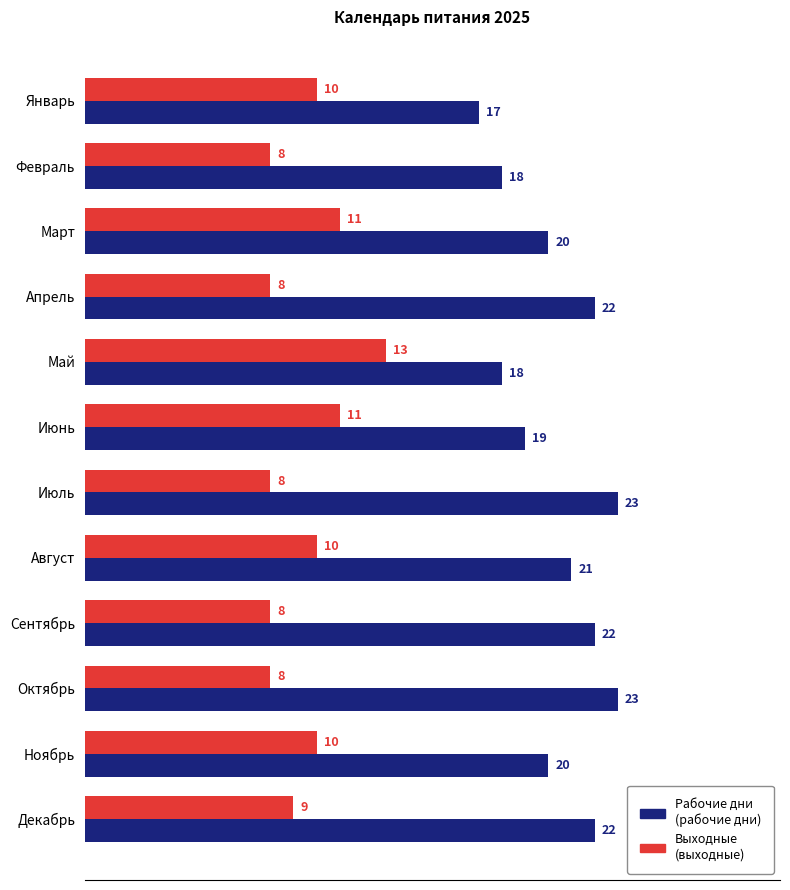

How many categories are shown in the chart?

12